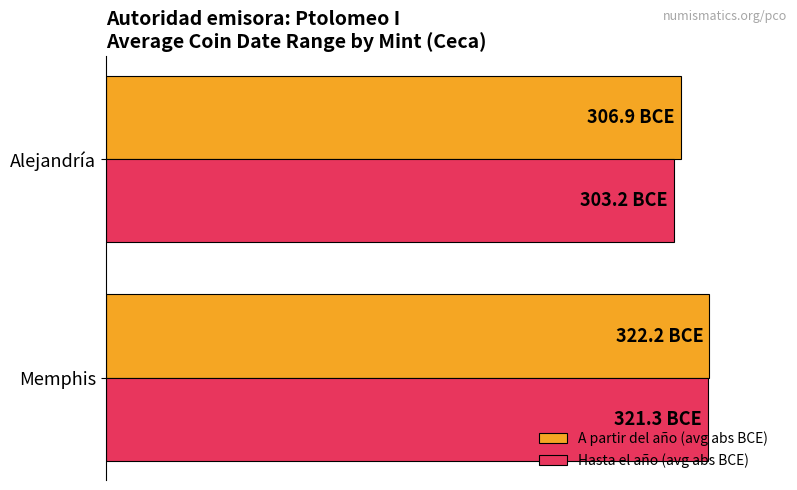

Reading left to right, list all the values displayed in this chart.

A partir del año (avg abs BCE): 322.2	306.9
Hasta el año (avg abs BCE): 321.3	303.2